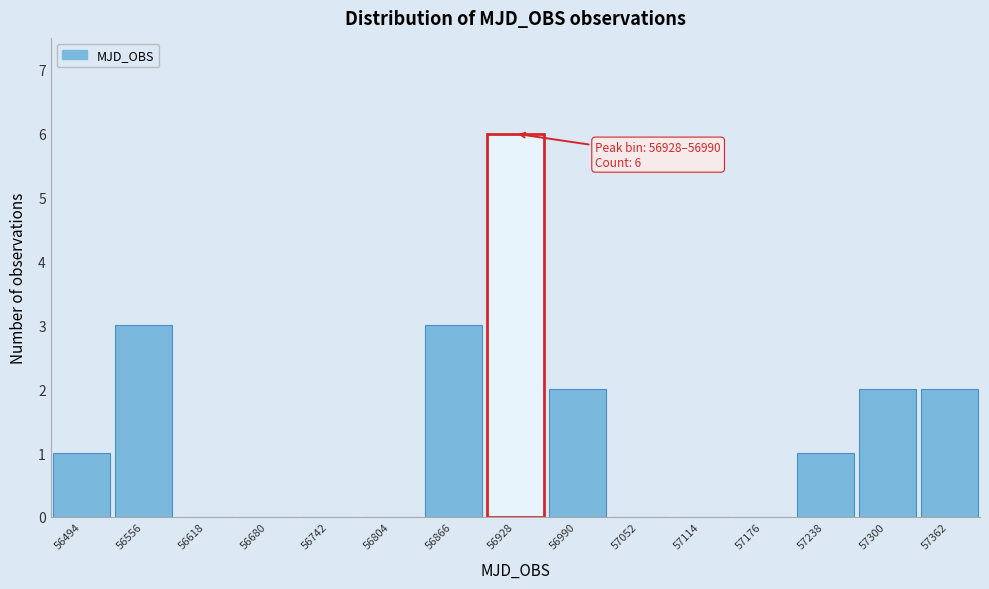

Reading left to right, extract all data points from this chart.

56494=1	56556=3	56618=0	56680=0	56742=0	56804=0	56866=3	56928=6	56990=2	57052=0	57114=0	57176=0	57238=1	57300=2	57362=2